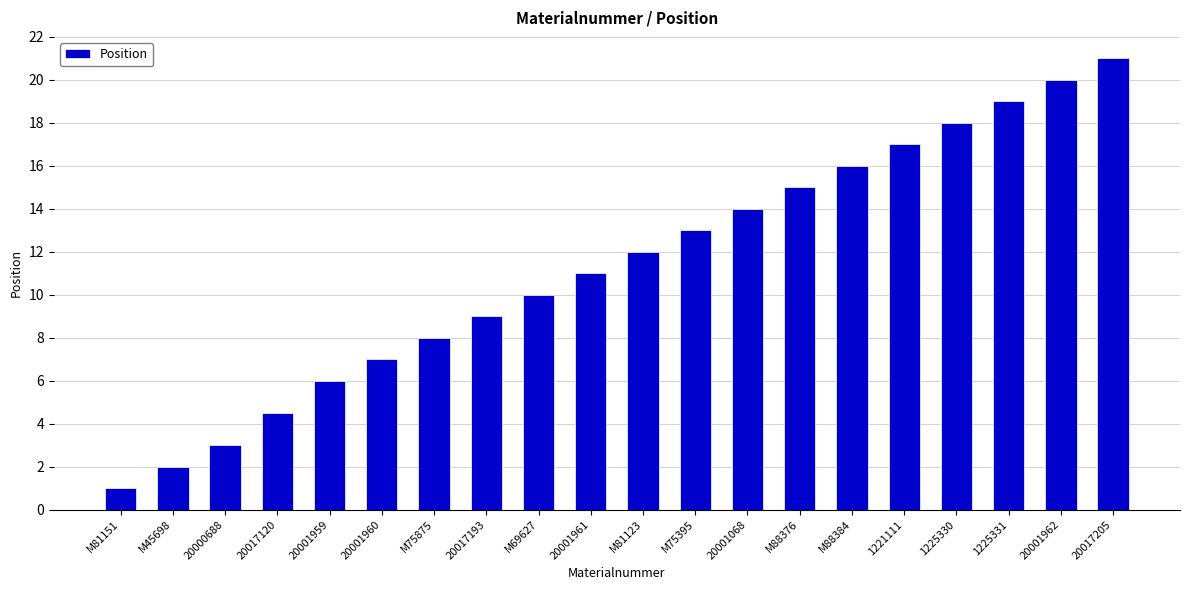

Reading left to right, transcribe all the data shown in this chart.

1.0	2.0	3.0	4.5	6.0	7.0	8.0	9.0	10.0	11.0	12.0	13.0	14.0	15.0	16.0	17.0	18.0	19.0	20.0	21.0